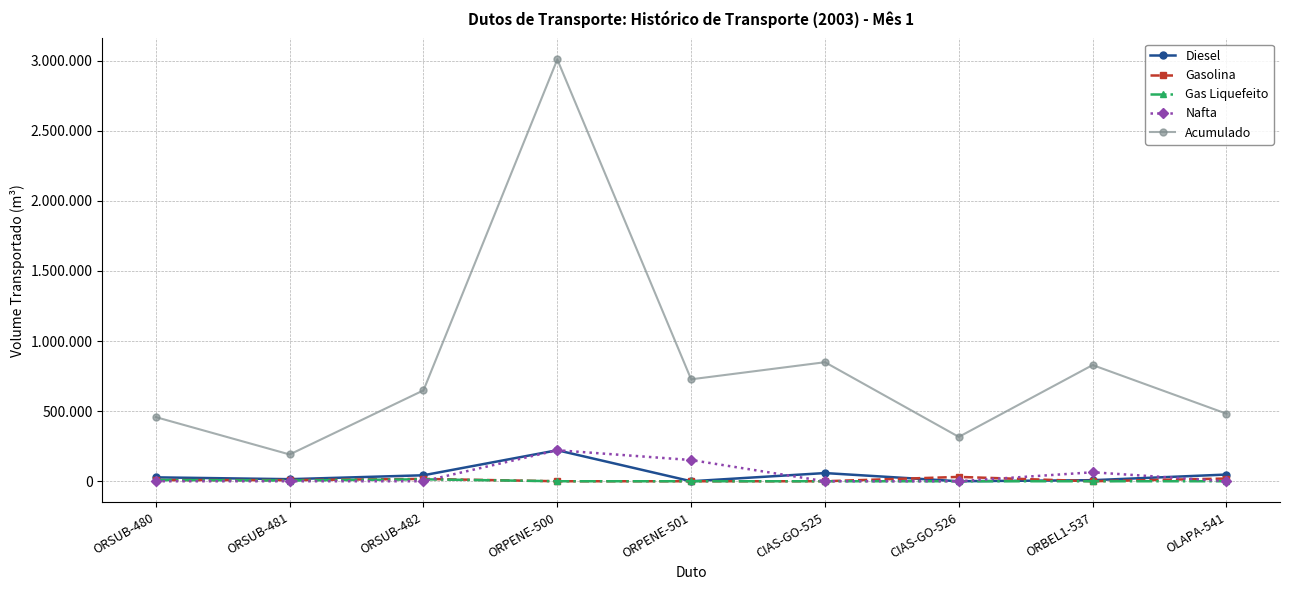

Reading right to left, extract all data points from this chart.

Diesel: 47809	7542	0	58418	0	221244	42624	14816	27808
Gasolina: 19470	0	31004	0	0	0	16733	8126	8607
Gas Liquefeito: 0	0	0	0	0	0	13964	5160	8804
Nafta: 0	64051	0	0	151324	221244	0	0	0
Acumulado: 481816	828699	316353	848969	727039	3008042	648346	190955	457391